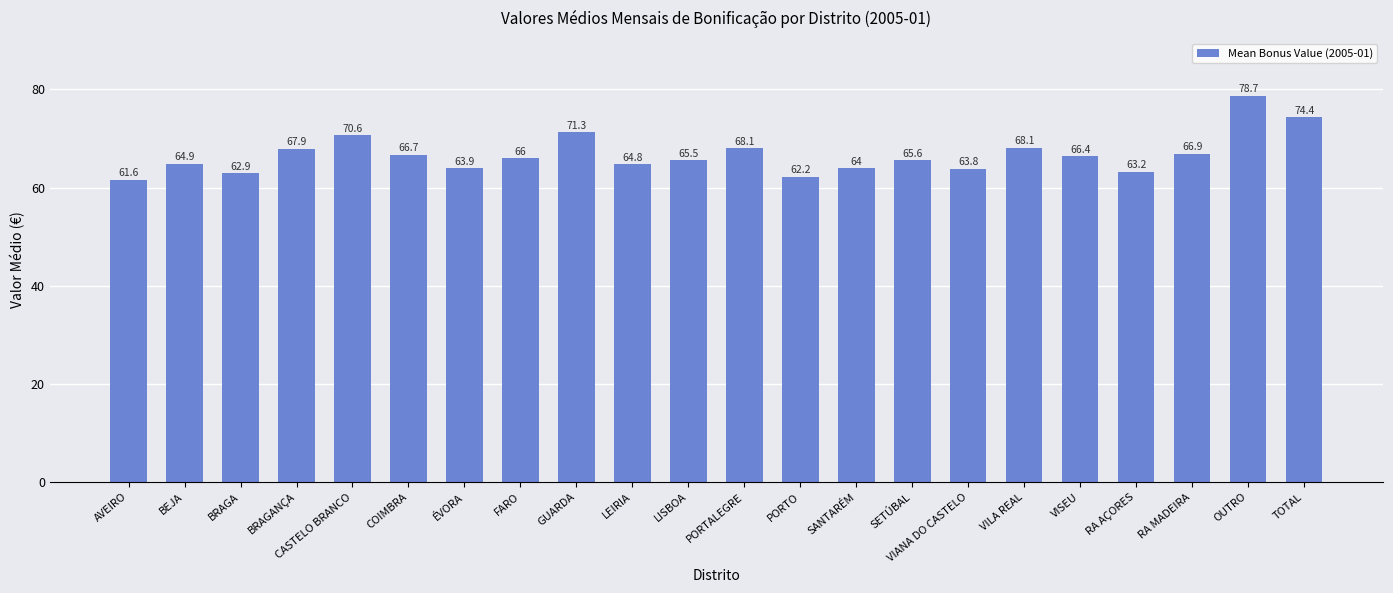

Which label corresponds to the largest value in the chart?

OUTRO